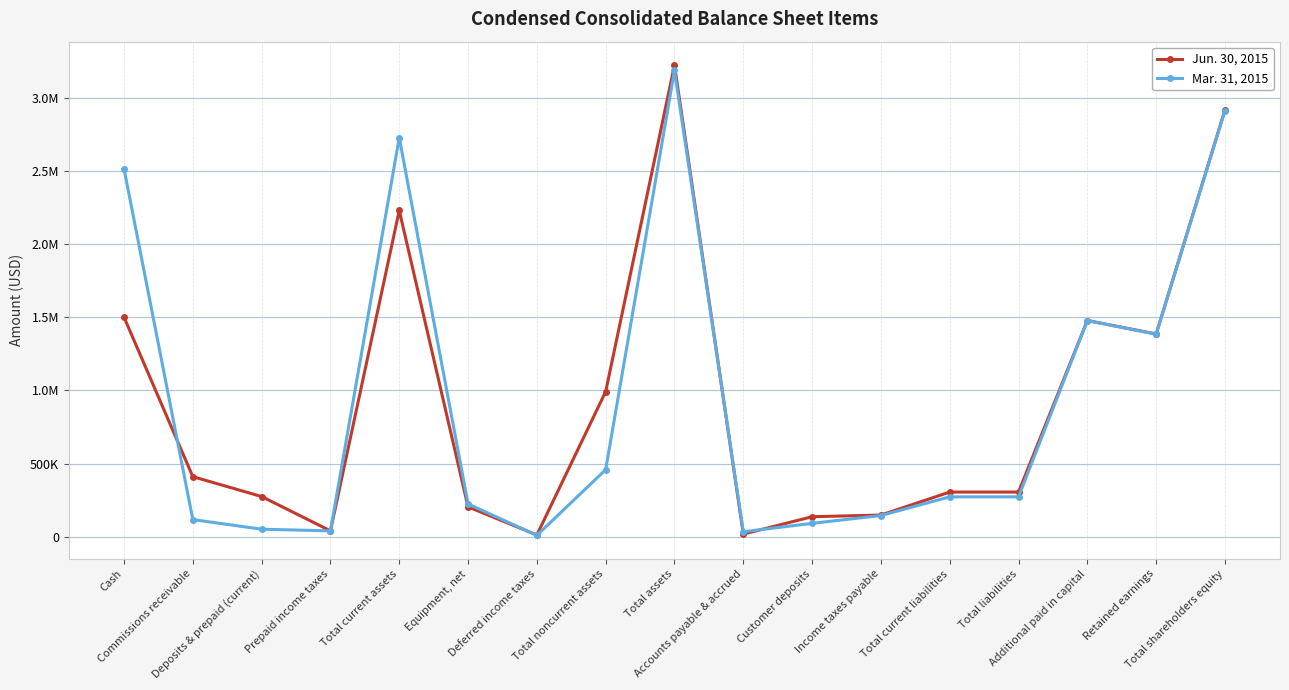

The Jun. 30, 2015 series shows 4783 at Accounts payable & accrued. True or false?

False